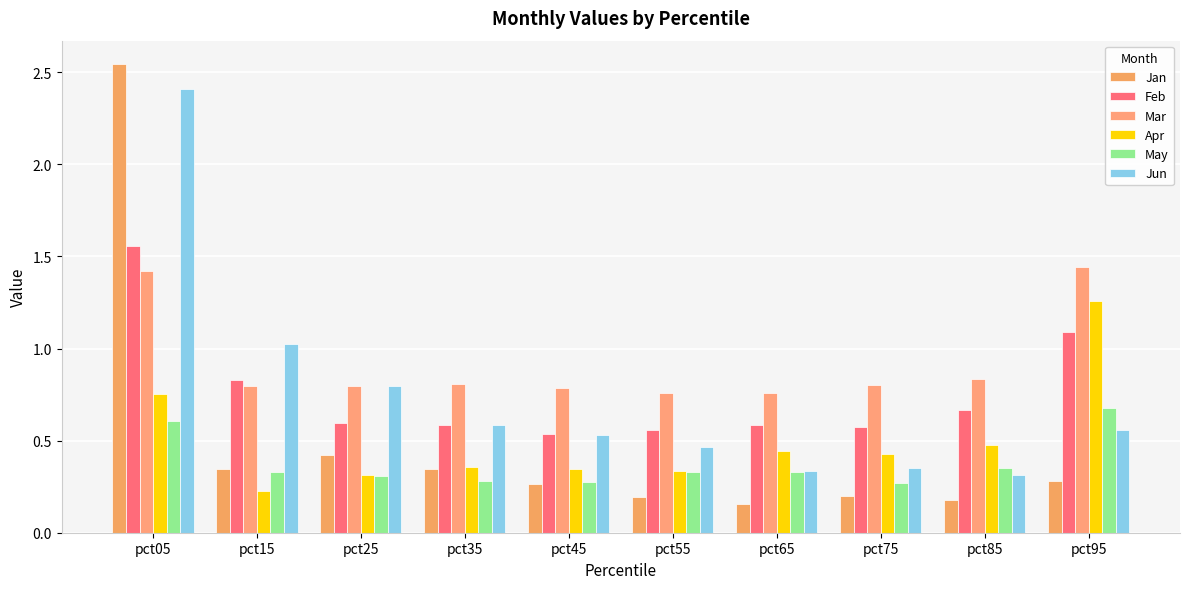

Where is Jan nearest to the value 1?

pct25